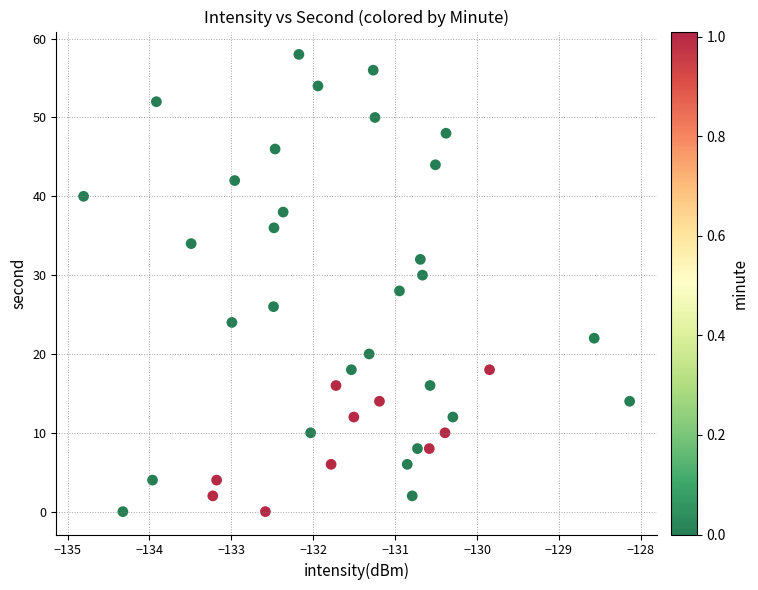

What is the range of Y values (max minus min)?

58